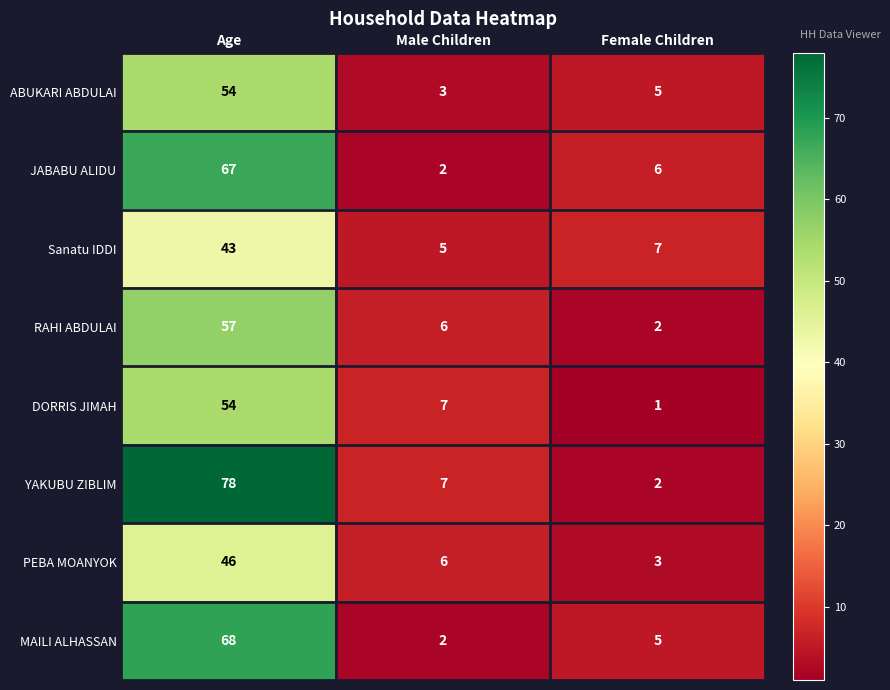

At which category does the chart reach its peak across all series?

Age